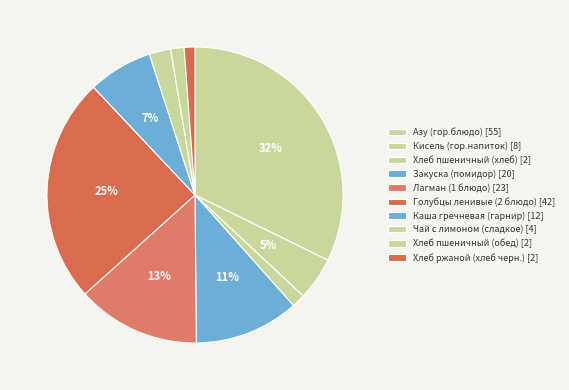

What percentage is NOT represented by Хлеб пшеничный (хлеб)?

98.5%